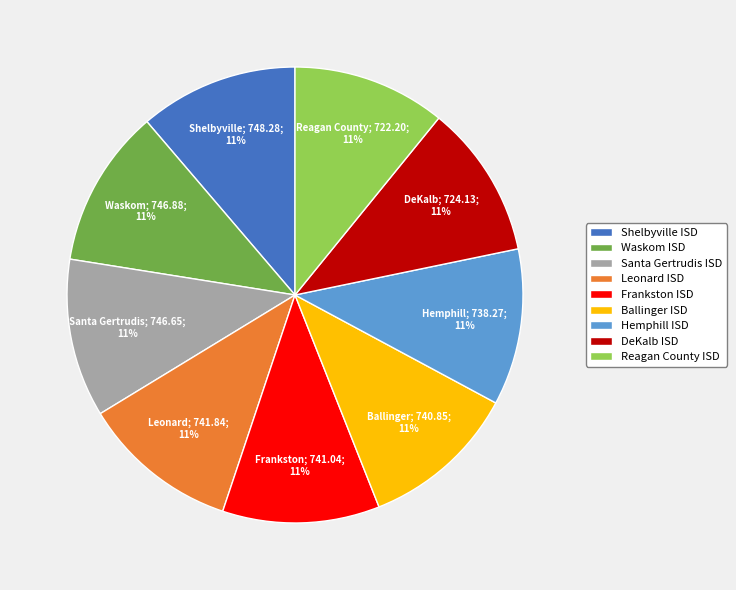

How many slices are in this pie chart?

9